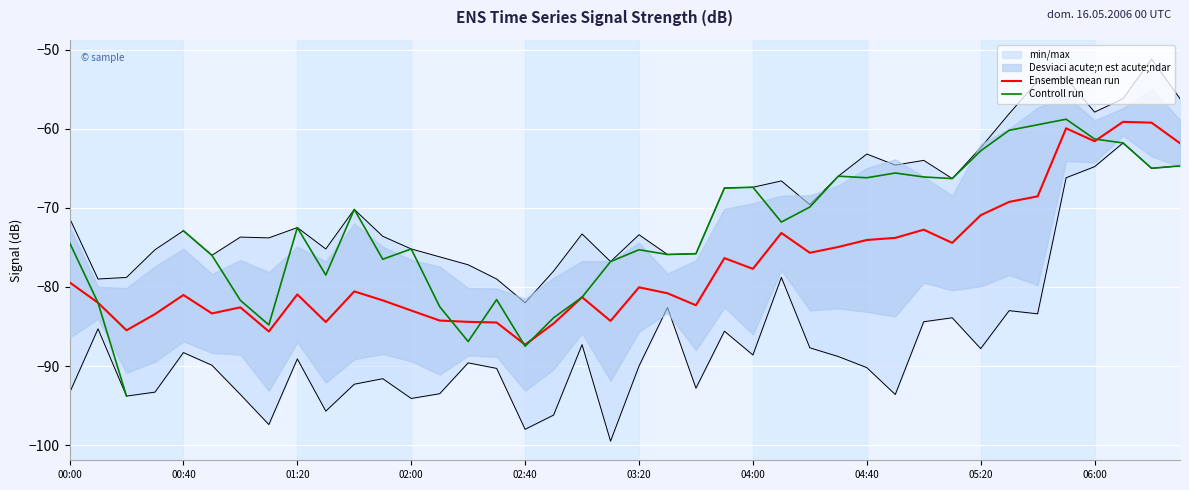

The Ensemble mean run series shows -118.7 at 02:40. True or false?

False